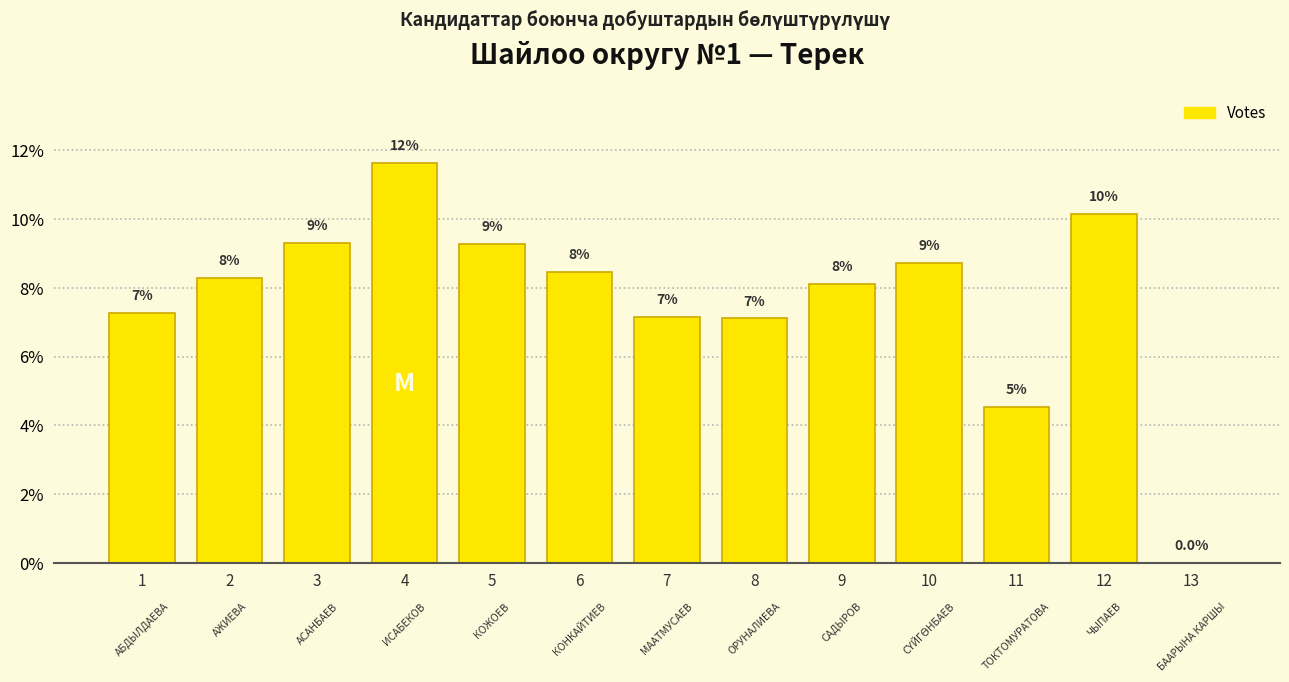

Are the bars horizontal?

No